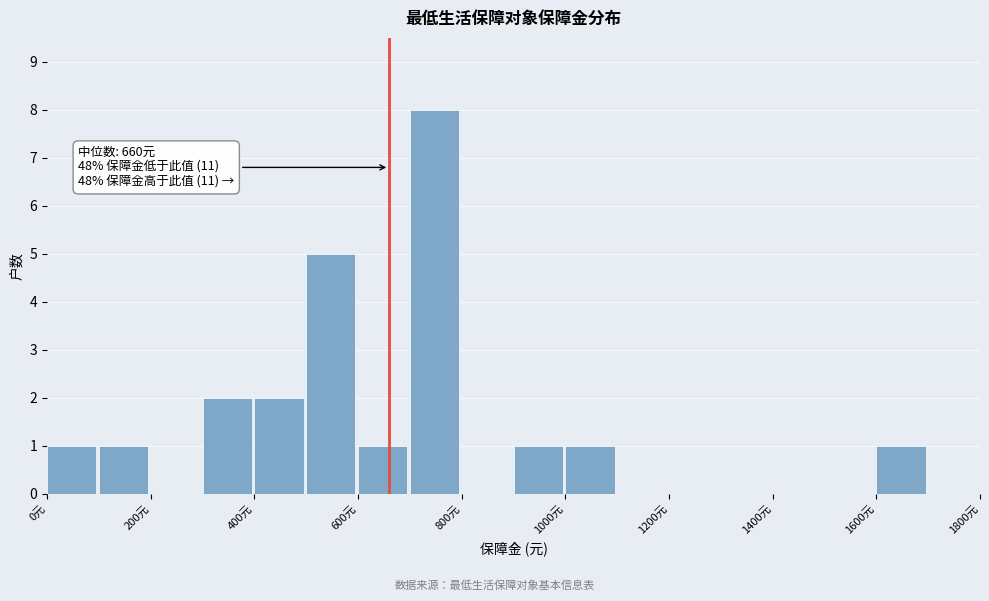

Which range on the x-axis has the tallest bar?

700 to 800